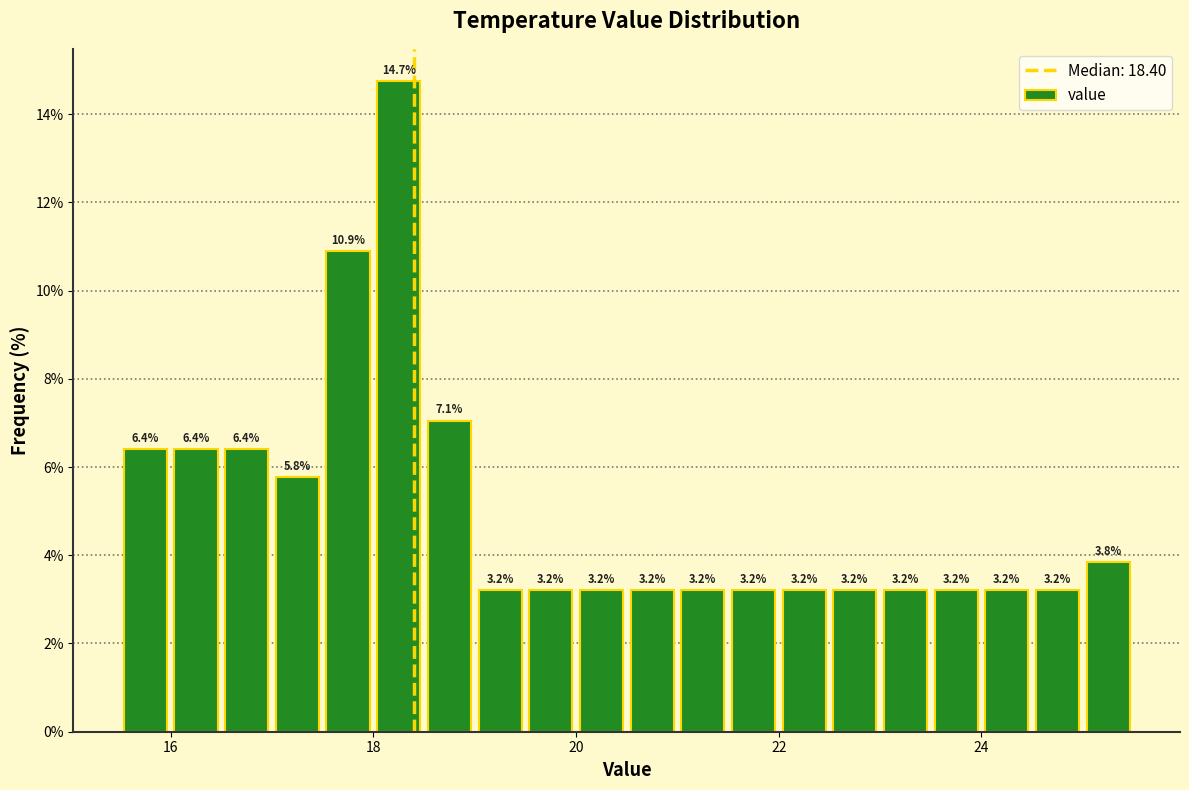

Read against the x-axis, roughly where is the centre of the tallest bar?

18.2